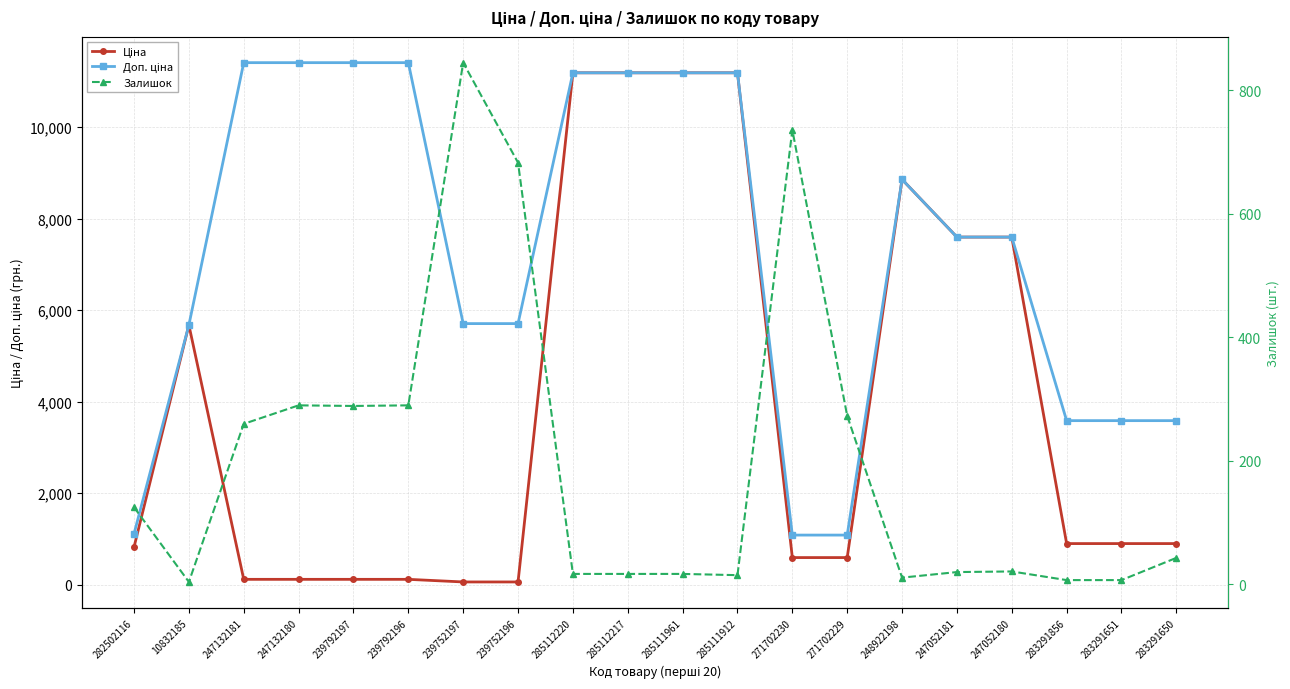

True or false: Доп. ціна has a value of 5705.0 at 239752197.

True